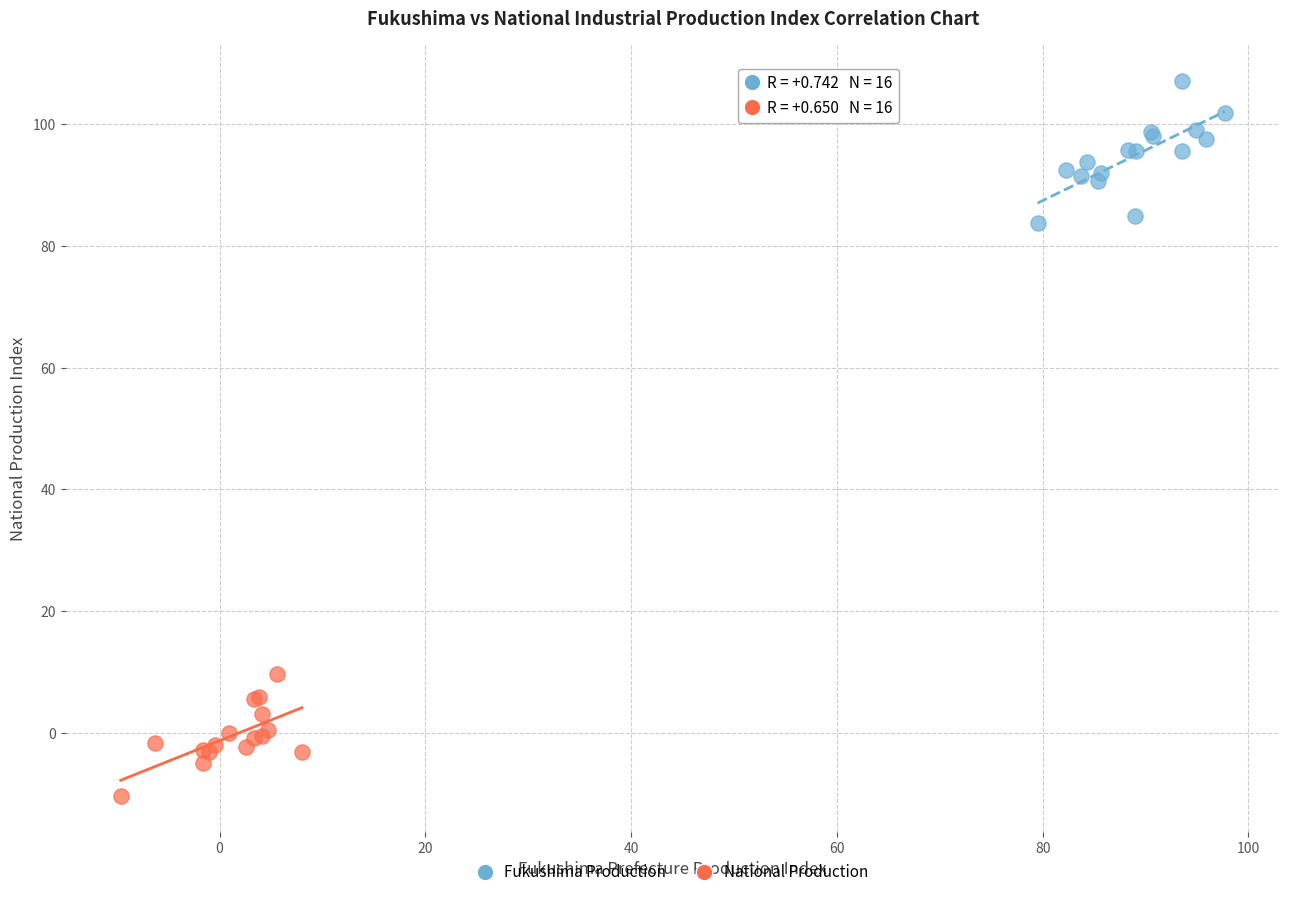

Which series contains the highest Y value?

Fukushima Production